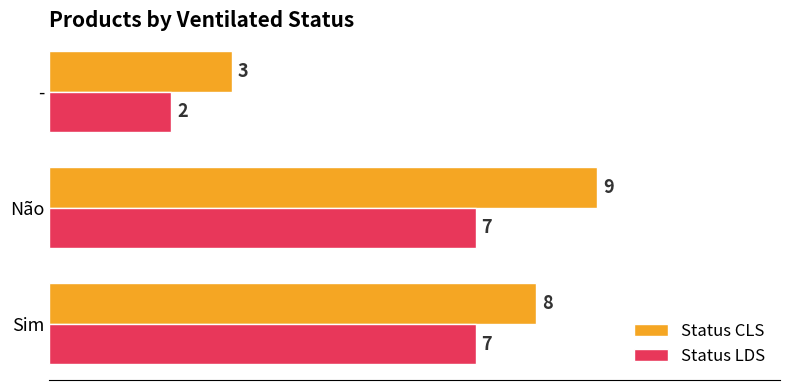

How many Status LDS values are between 2 and 7?

3